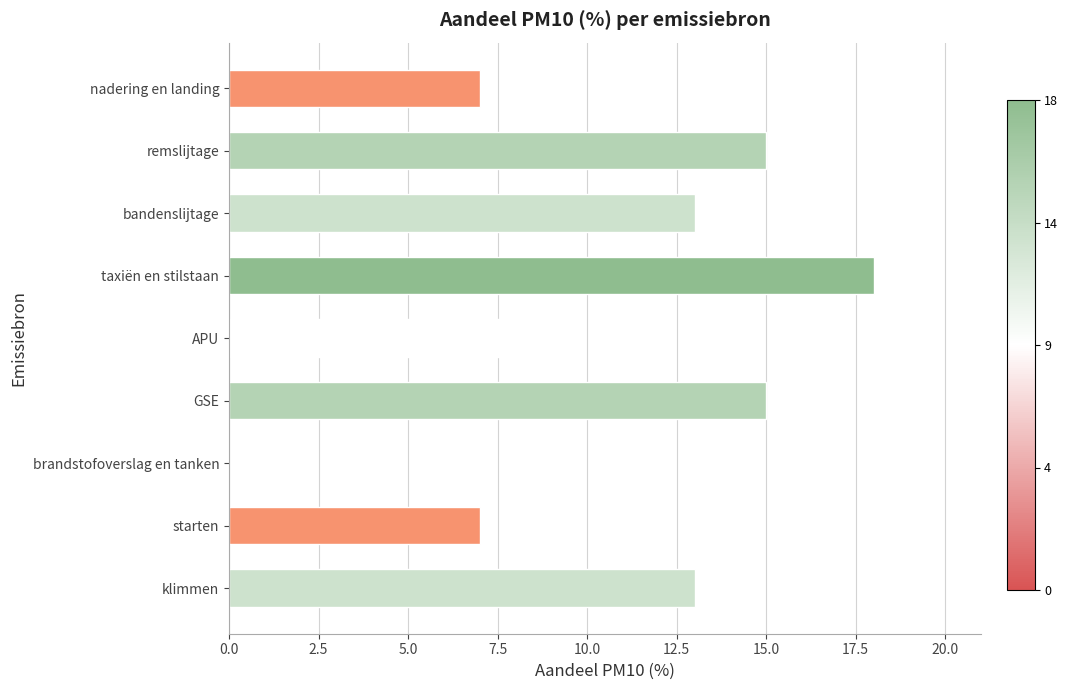

Count the number of data series in this chart.

1